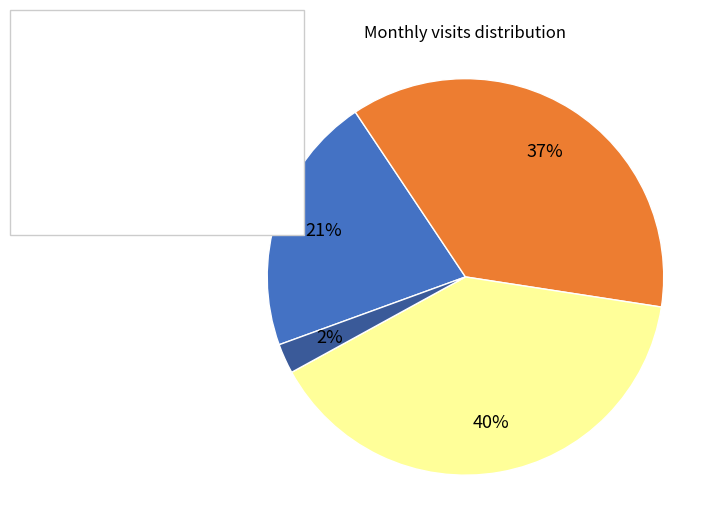

How many segments does this pie chart have?

4